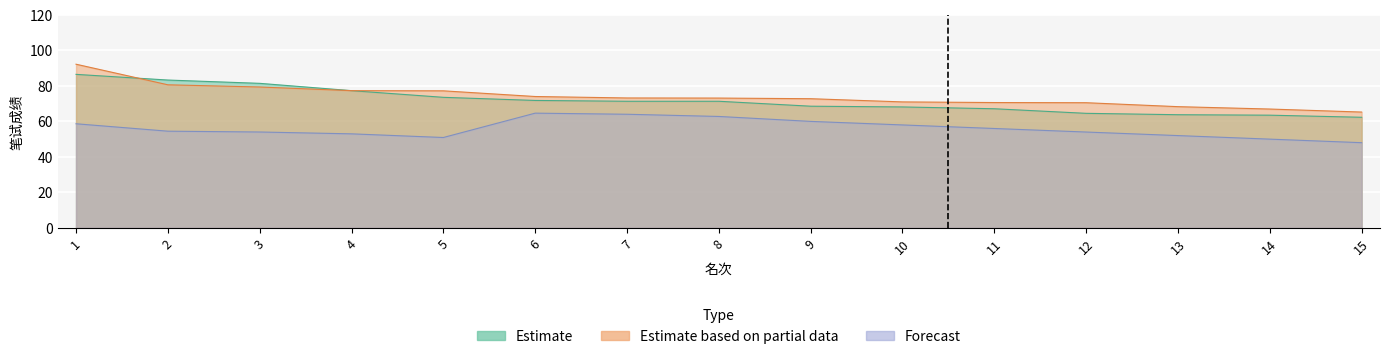

Is it true that Forecast equals 16.7 at 2?

False